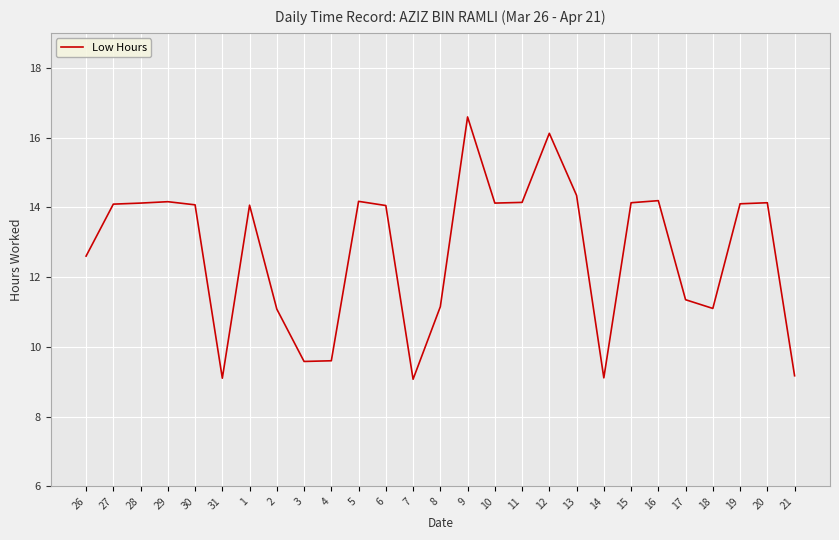

How many distinct data groups are displayed?

1